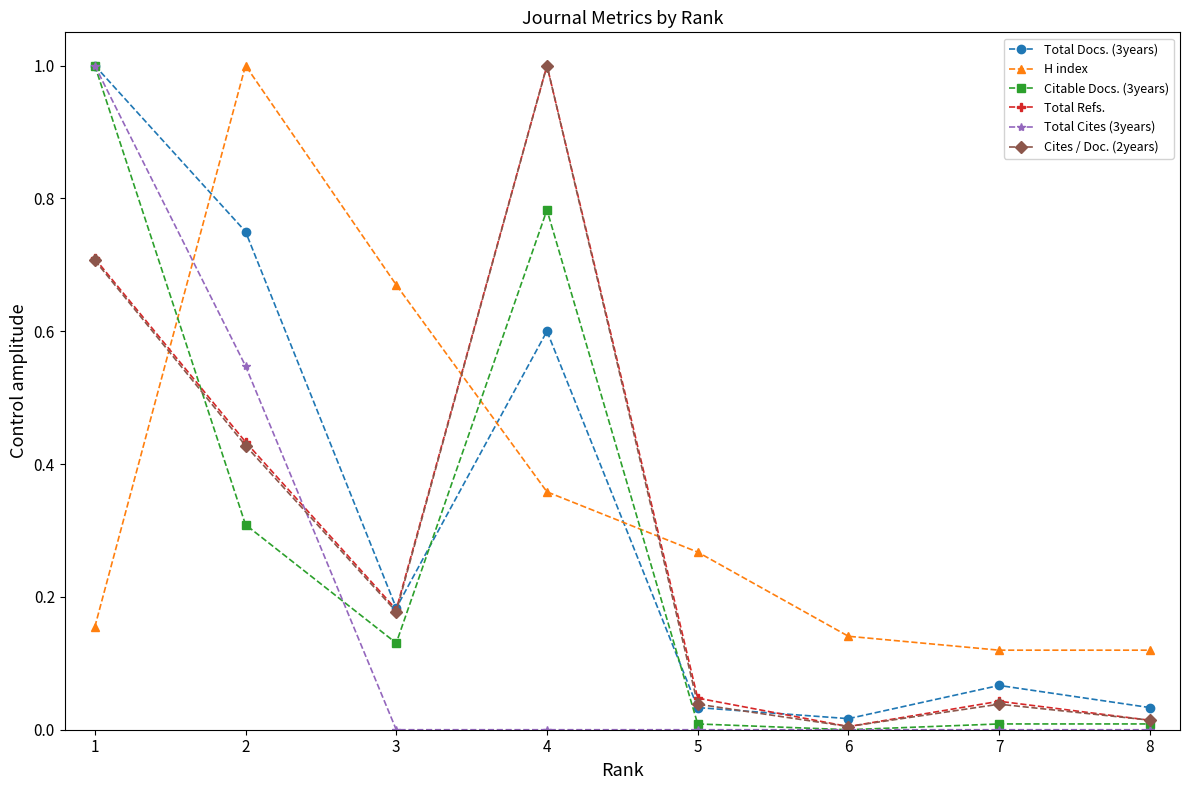

At which category is the sum across all series the highest?

1